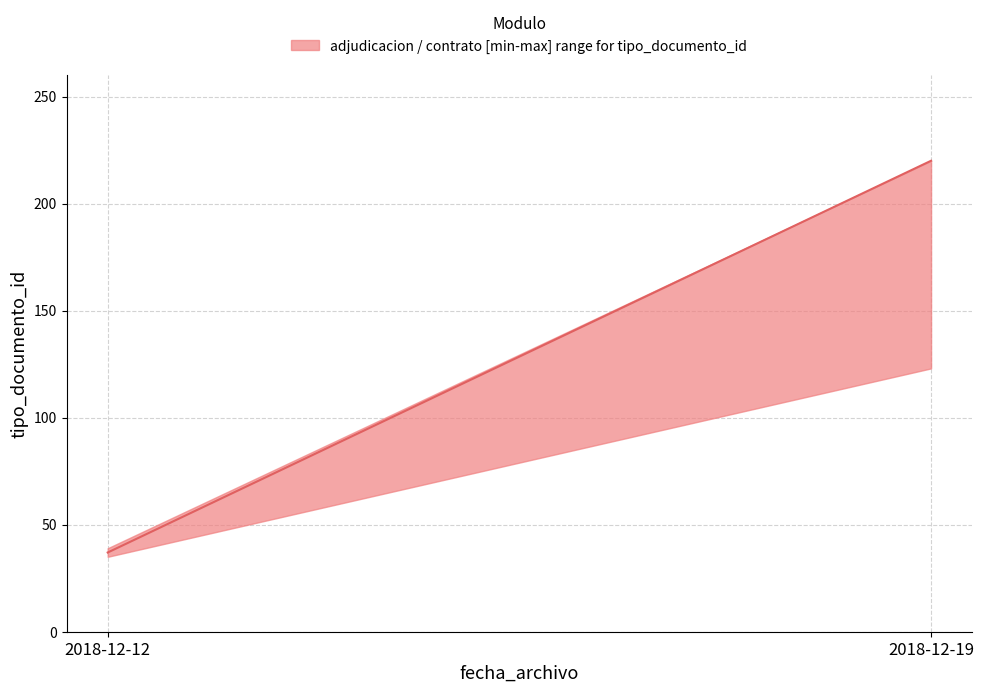

Where is the data nearest to the value 128?

2018-12-12